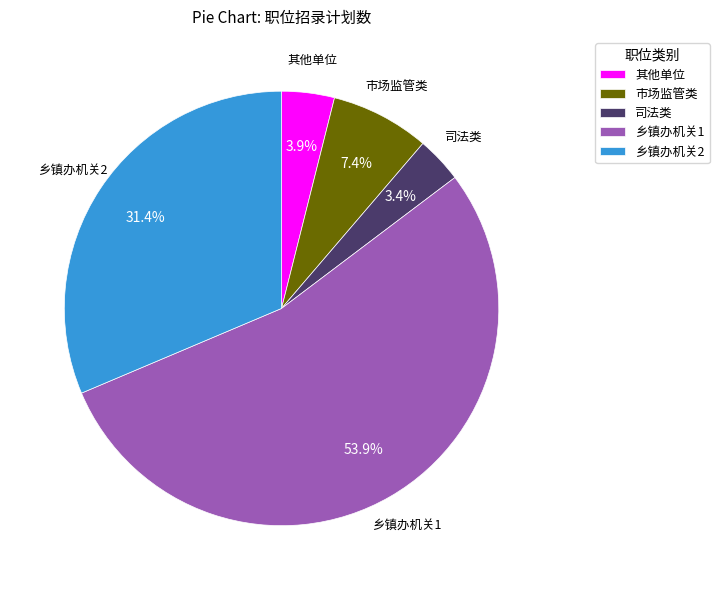

How many segments does this pie chart have?

5